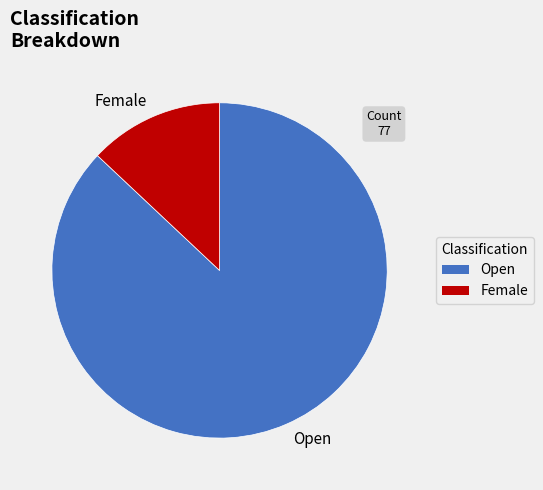

Rank the categories by value from lowest to highest.

Female, Open